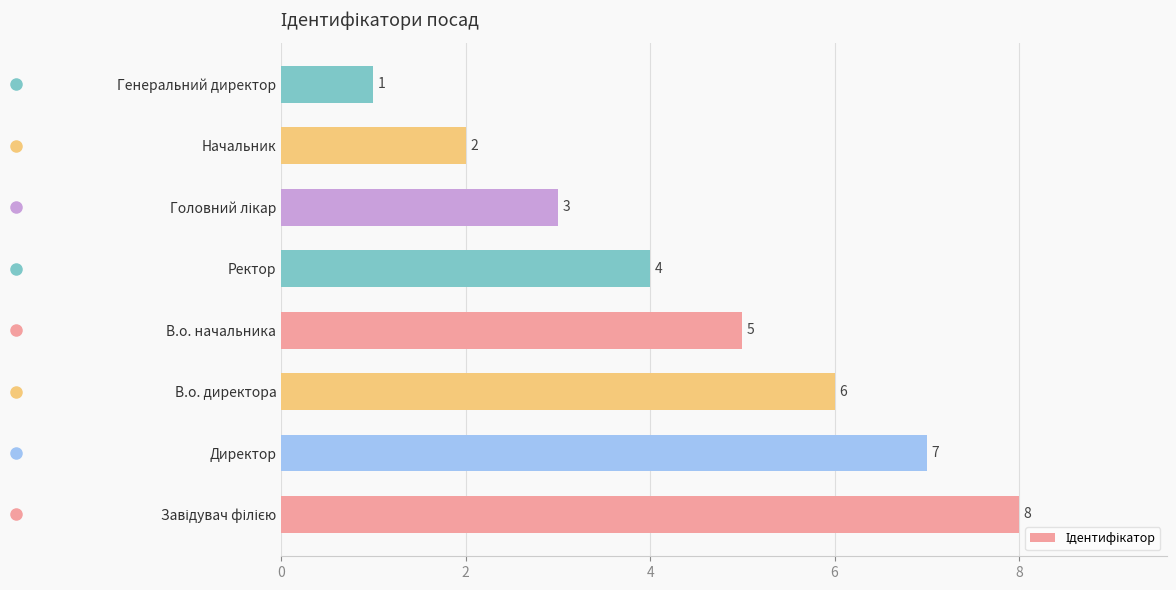

What is the change in value from В.о. директора to Начальник?

-4